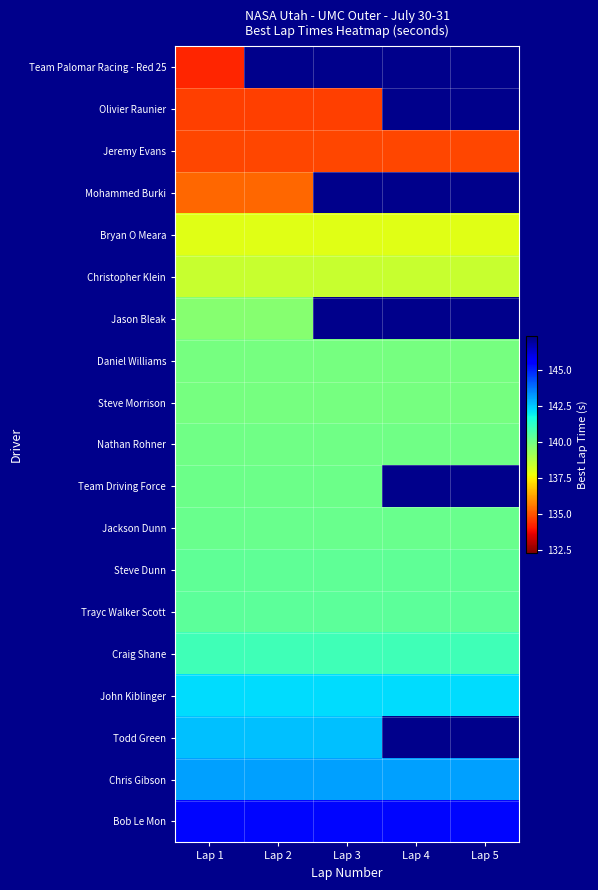

What is the approximate value of John Kiblinger at Lap 5?

142.2